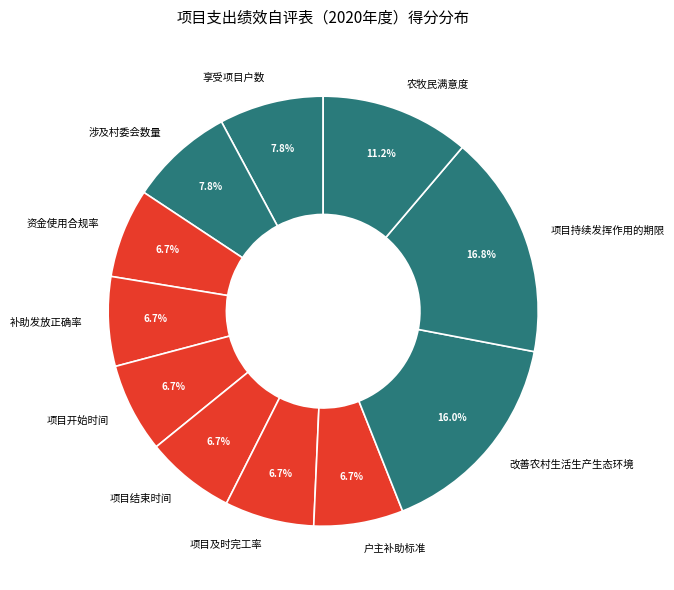

Does 项目结束时间 represent more than half of the total?

No